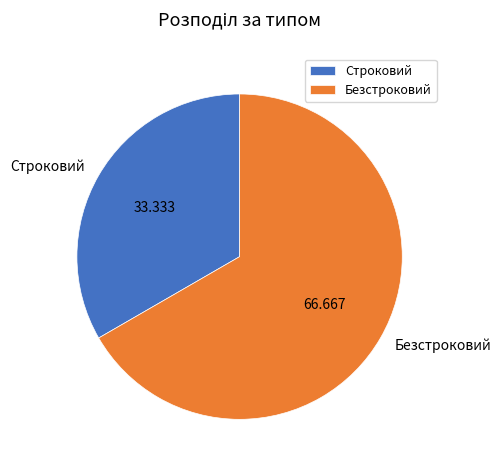

Combined, do Безстроковий and Строковий account for over 50%?

Yes